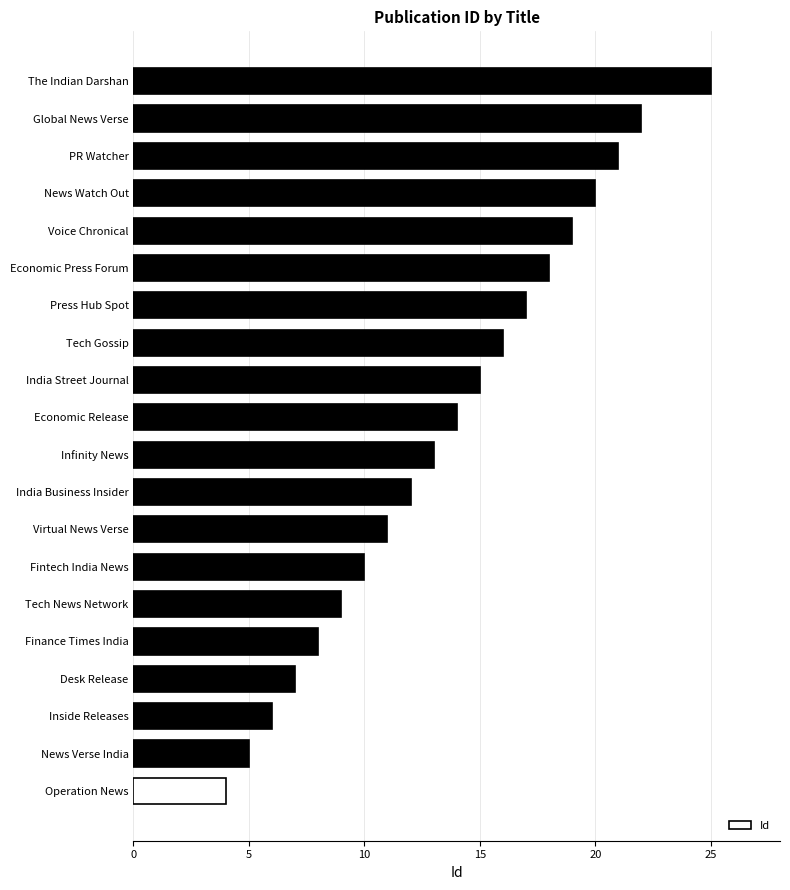

What is the change in value from India Business Insider to India Street Journal?

+3